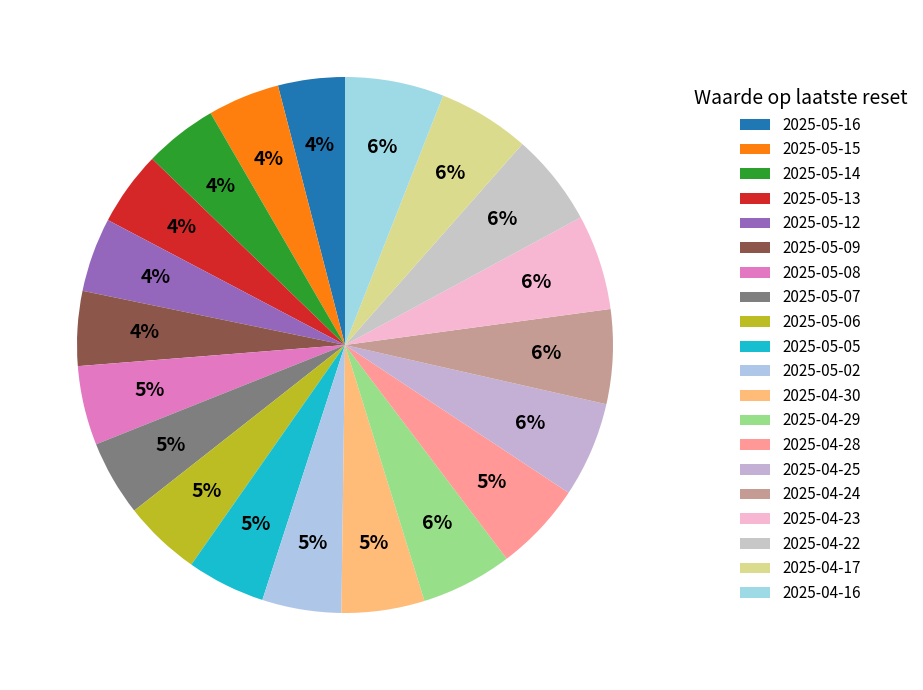

Do 2025-05-13 and 2025-05-08 together represent more than half of the pie?

No